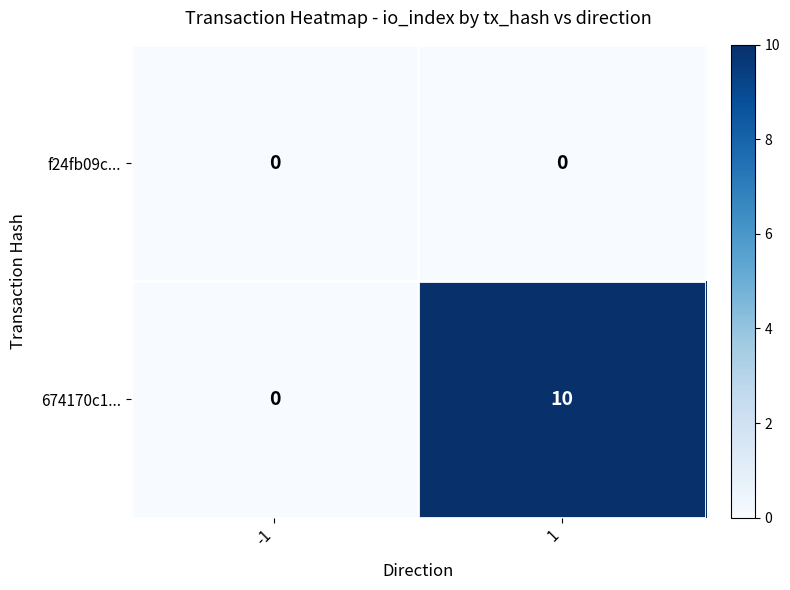

How many distinct data groups are displayed?

2